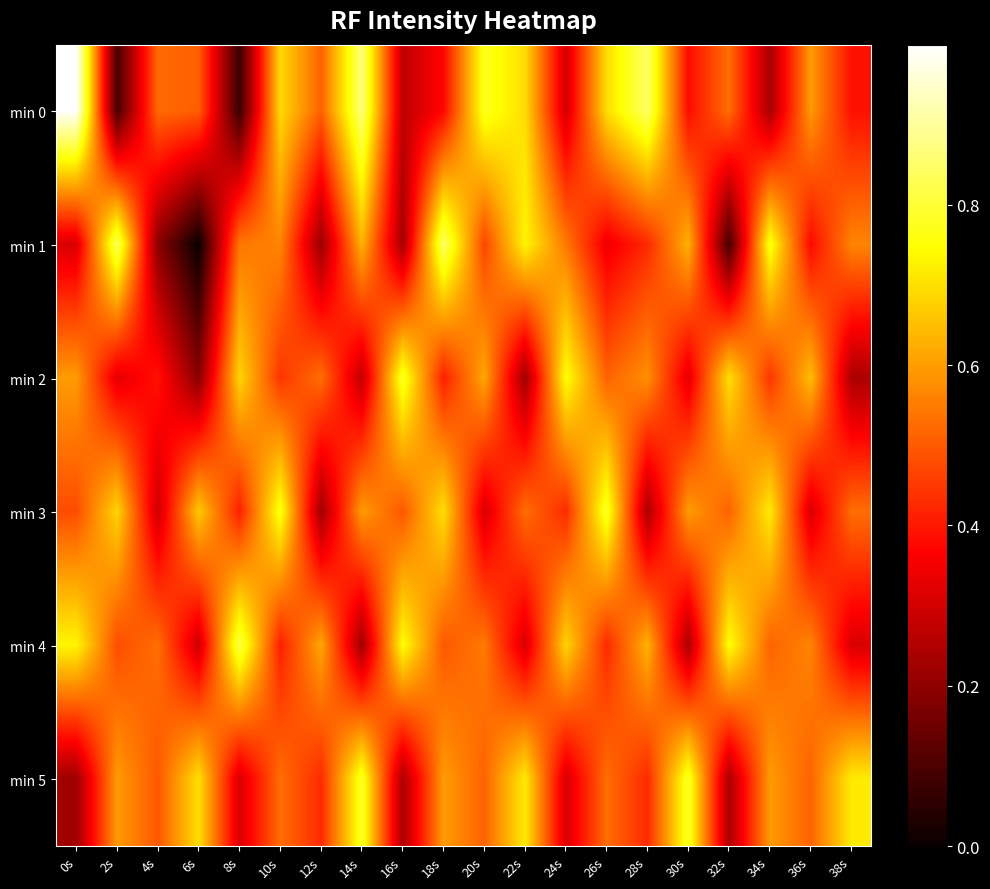

Reading left to right, extract all data points from this chart.

min 0: 0s=1.0	2s=0.1	4s=0.5	6s=0.5	8s=0.1	10s=0.7	12s=0.5	14s=0.9	16s=0.3	18s=0.4	20s=0.8	22s=0.7	24s=0.3	26s=0.7	28s=0.8	30s=0.4	32s=0.5	34s=0.2	36s=0.6	38s=0.4
min 1: 0s=0.3	2s=0.8	4s=0.2	6s=0.0	8s=0.5	10s=0.6	12s=0.2	14s=0.6	16s=0.2	18s=0.8	20s=0.5	22s=0.7	24s=0.5	26s=0.3	28s=0.4	30s=0.6	32s=0.1	34s=0.8	36s=0.4	38s=0.6
min 2: 0s=0.6	2s=0.3	4s=0.4	6s=0.2	8s=0.7	10s=0.4	12s=0.5	14s=0.3	16s=0.8	18s=0.4	20s=0.6	22s=0.2	24s=0.7	26s=0.5	28s=0.6	30s=0.3	32s=0.7	34s=0.4	36s=0.6	38s=0.2
min 3: 0s=0.5	2s=0.7	4s=0.3	6s=0.7	8s=0.4	10s=0.8	12s=0.2	14s=0.6	16s=0.5	18s=0.7	20s=0.3	22s=0.5	24s=0.4	26s=0.8	28s=0.2	30s=0.6	32s=0.5	34s=0.7	36s=0.3	38s=0.5
min 4: 0s=0.7	2s=0.5	4s=0.5	6s=0.3	8s=0.8	10s=0.4	12s=0.6	14s=0.2	16s=0.7	18s=0.5	20s=0.5	22s=0.3	24s=0.7	26s=0.4	28s=0.6	30s=0.2	32s=0.7	34s=0.5	36s=0.6	38s=0.3
min 5: 0s=0.2	2s=0.6	4s=0.5	6s=0.7	8s=0.3	10s=0.5	12s=0.4	14s=0.8	16s=0.2	18s=0.6	20s=0.5	22s=0.7	24s=0.3	26s=0.5	28s=0.4	30s=0.8	32s=0.2	34s=0.6	36s=0.5	38s=0.7